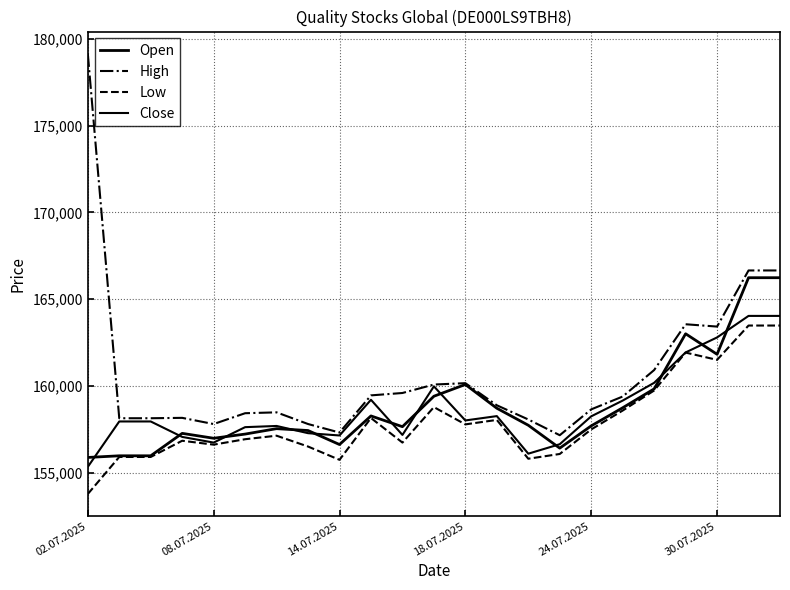

What is the maximum value shown in the chart?

179155